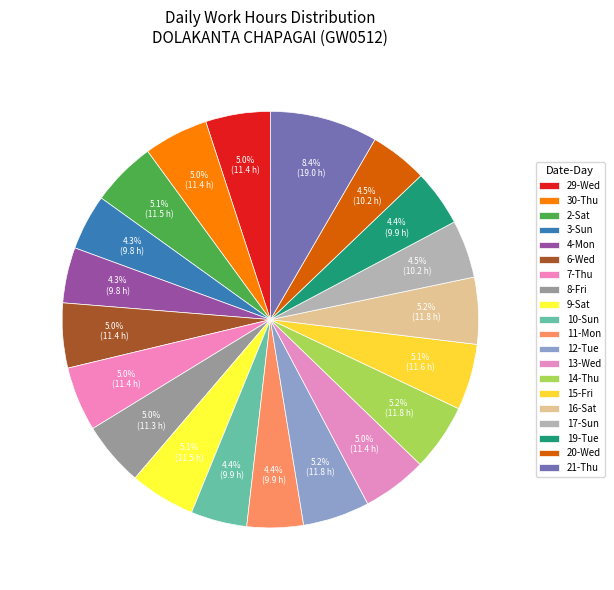

How many segments does this pie chart have?

20